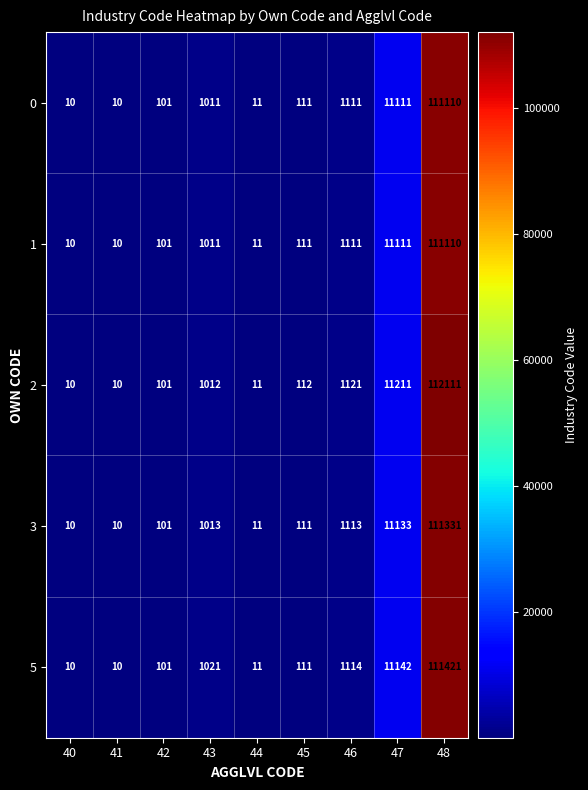

The value of 0 at 46 is 668. True or false?

False